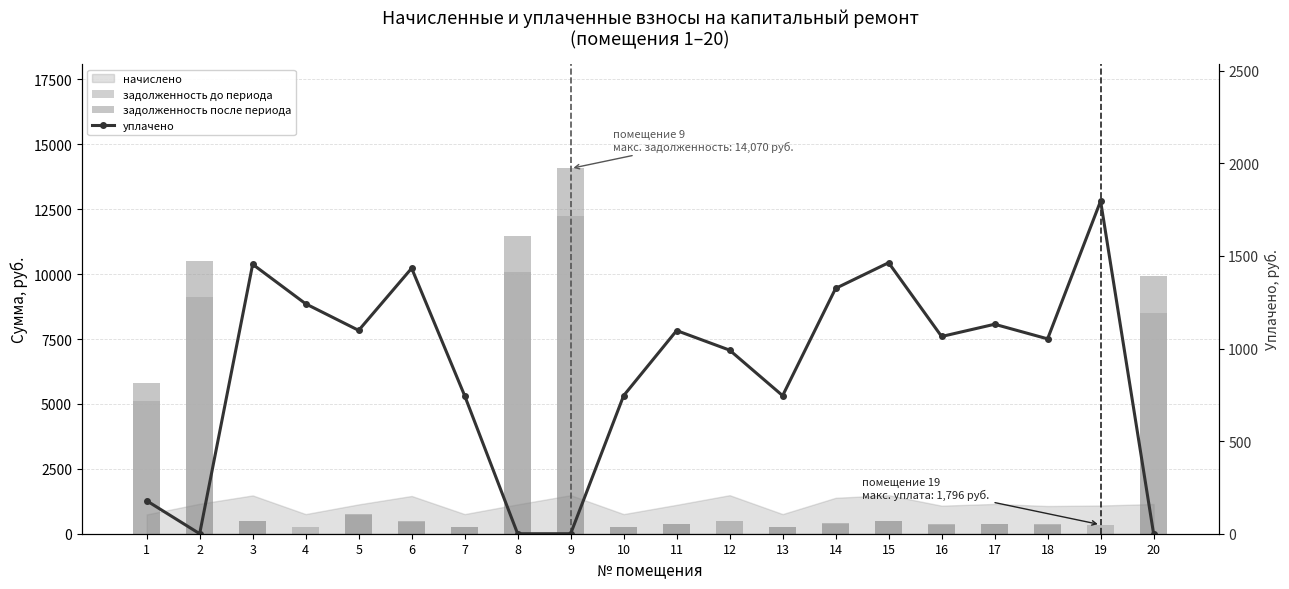

How many values in уплачено are above zero?

16